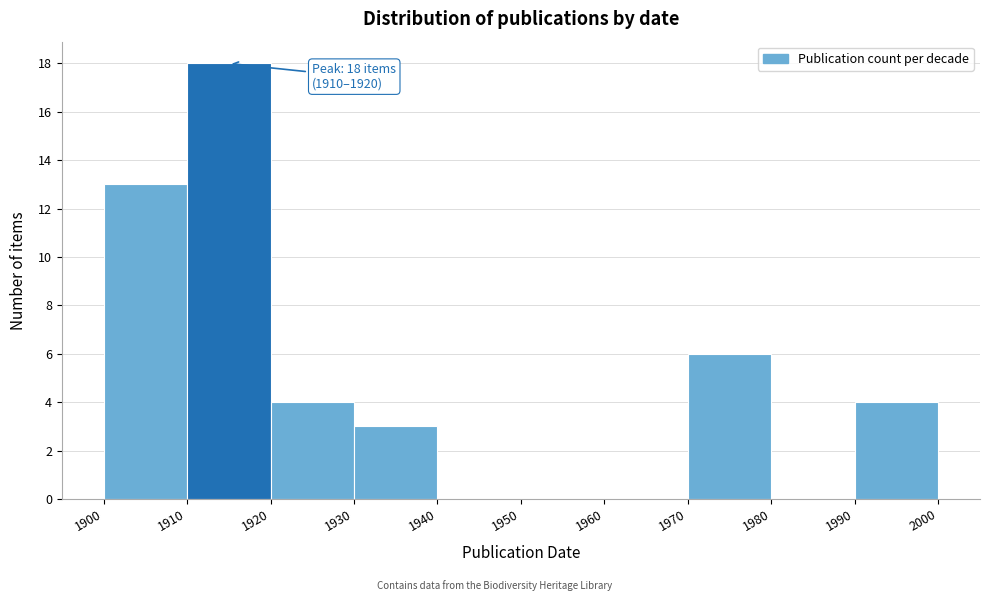

Over which range of the x-axis is the bar tallest?

1910 to 1920